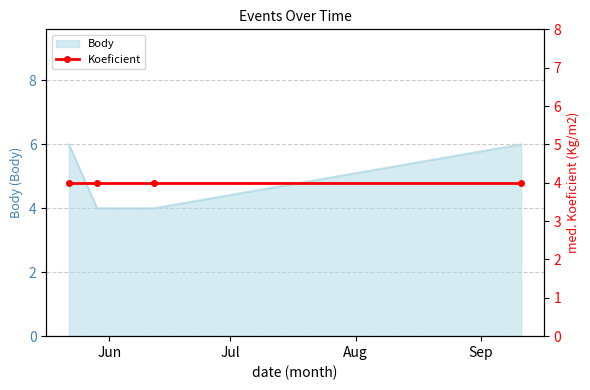

Approximately how many times larger is the value at 2010-06-12 compared to 2010-05-29?

1.0